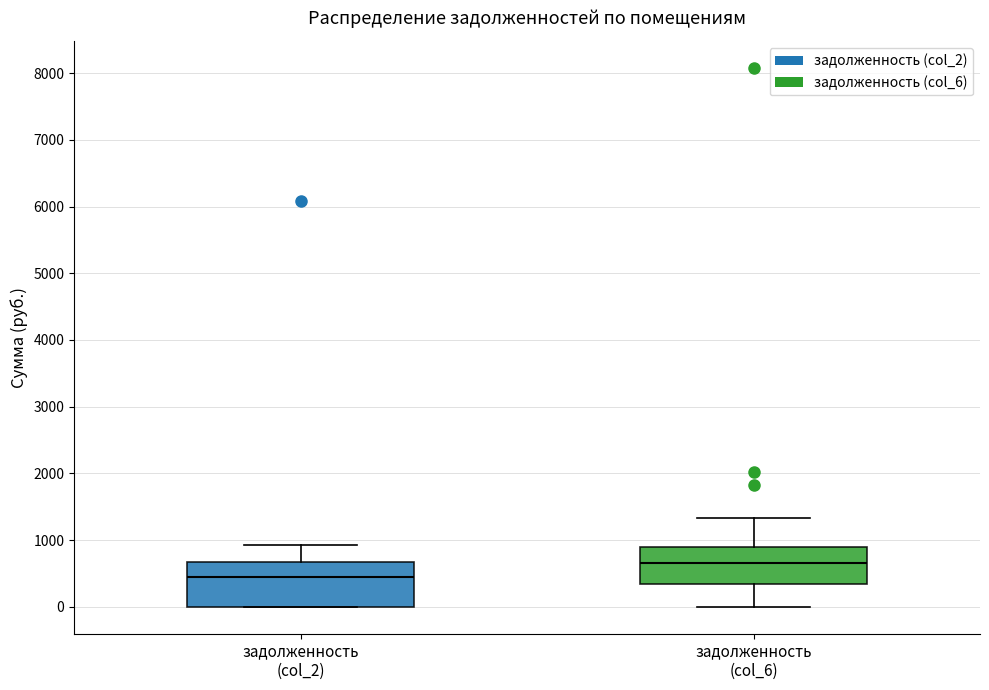

Where is the upper edge of the box for задолженность (col_2) on the y-axis? The values are not printed on the chart, so give them approximately, as read against the axis.

700